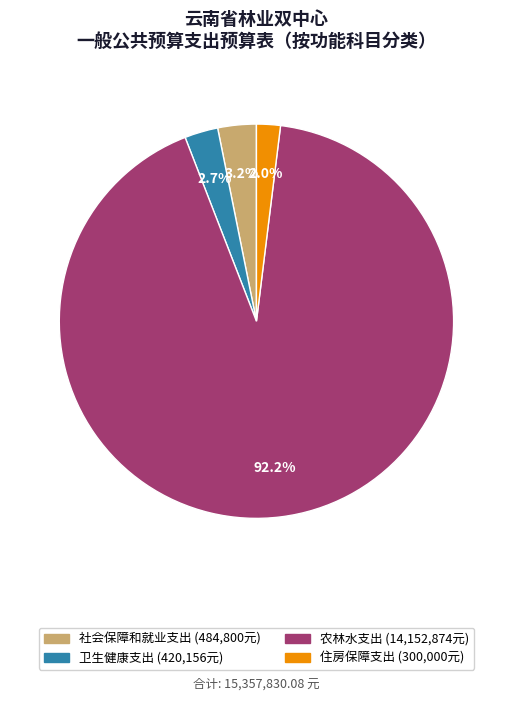

To the nearest percent, what portion does 农林水支出 represent?

92%